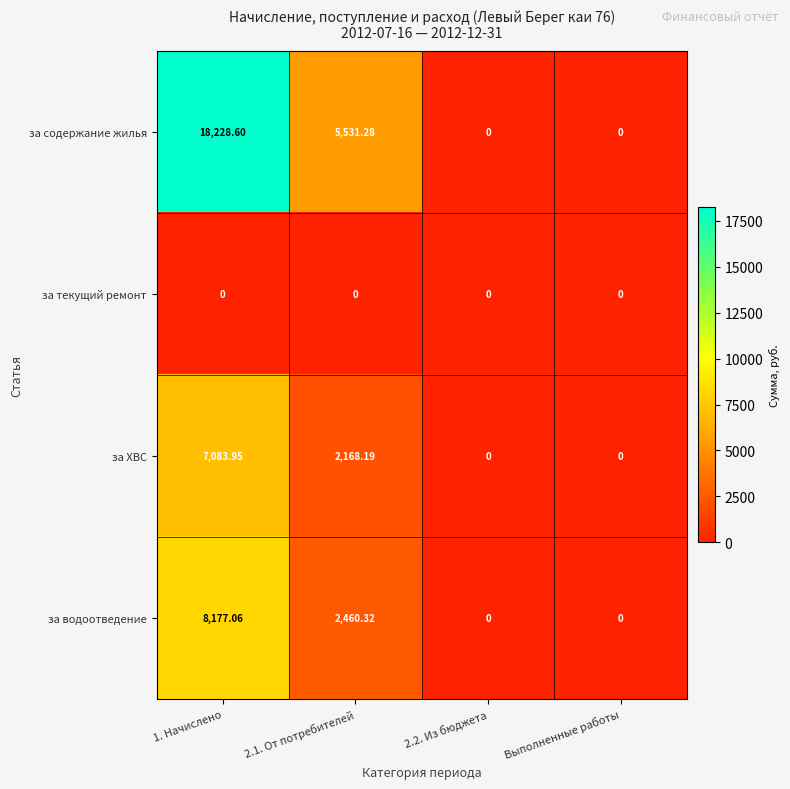

Which series has the largest range (max minus min)?

за содержание жилья